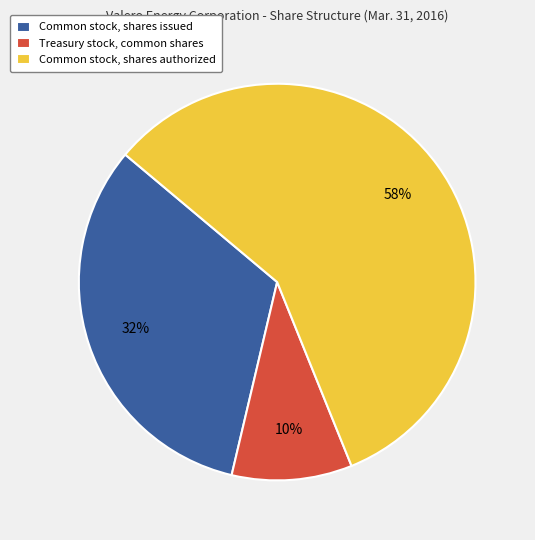

What percentage is the Common stock, shares issued slice, to the nearest percent?

32%